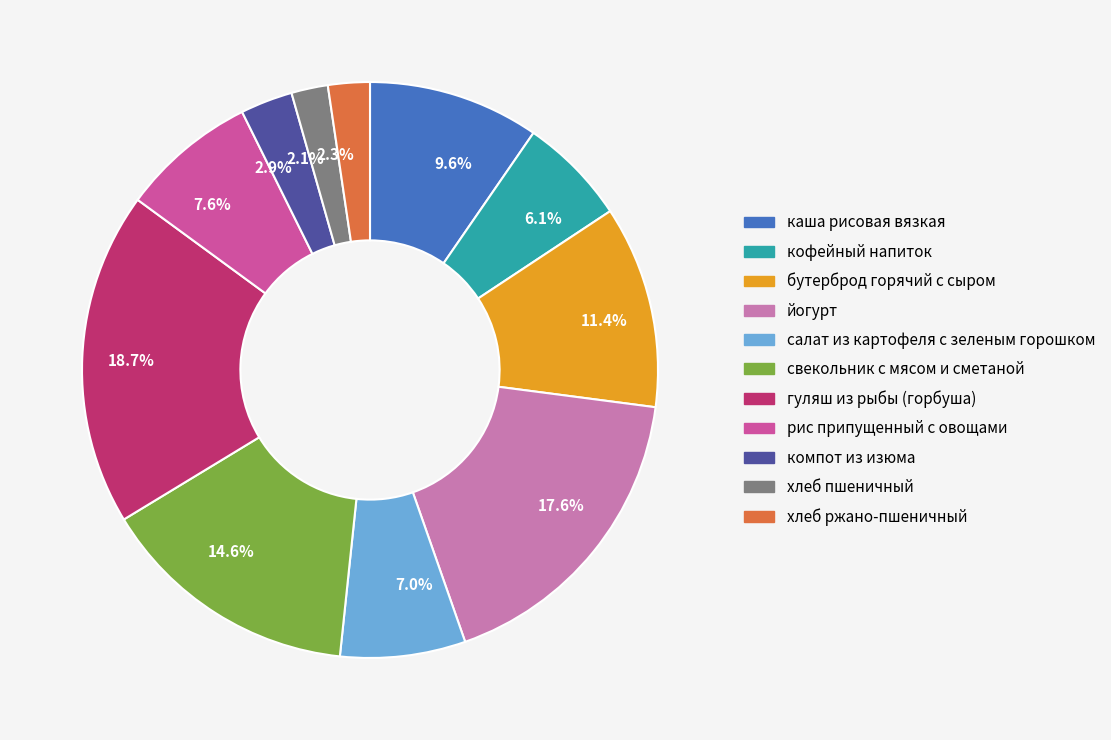

Does any single category account for the majority?

No